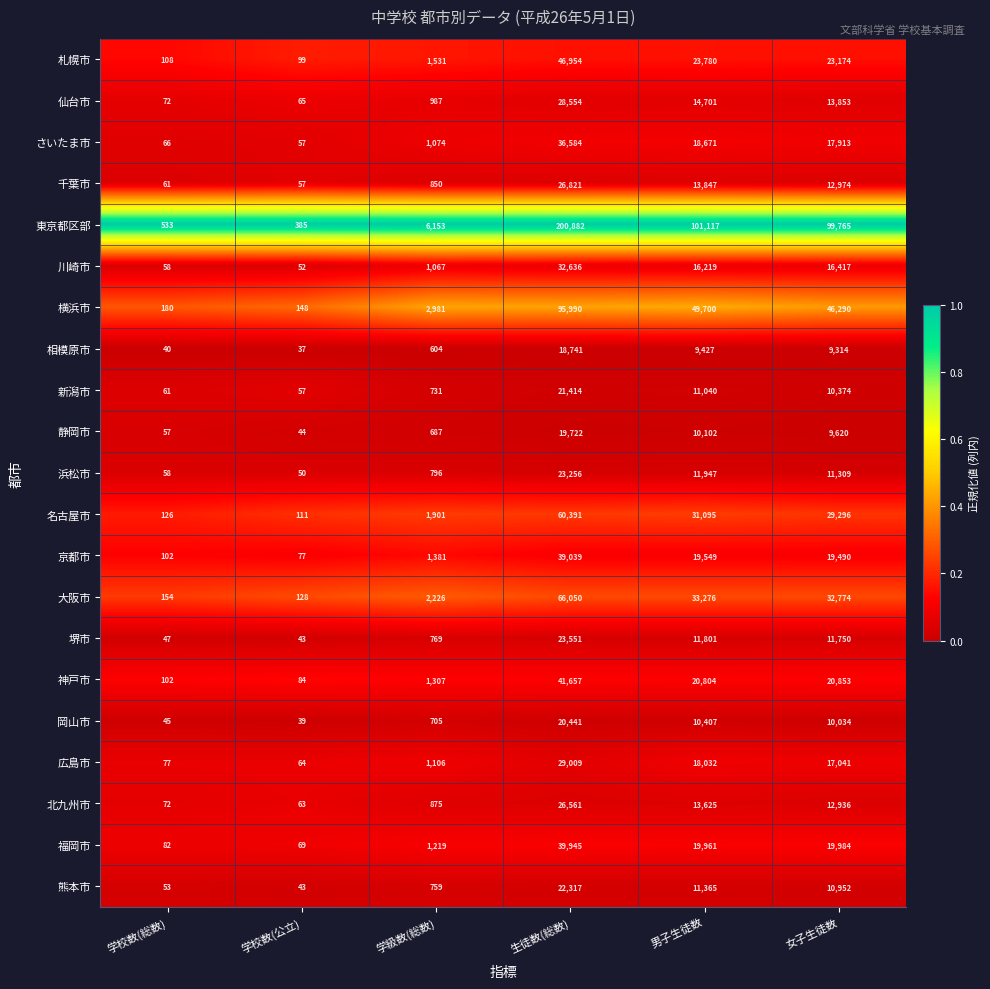

Which series has the widest spread of values?

東京都区部